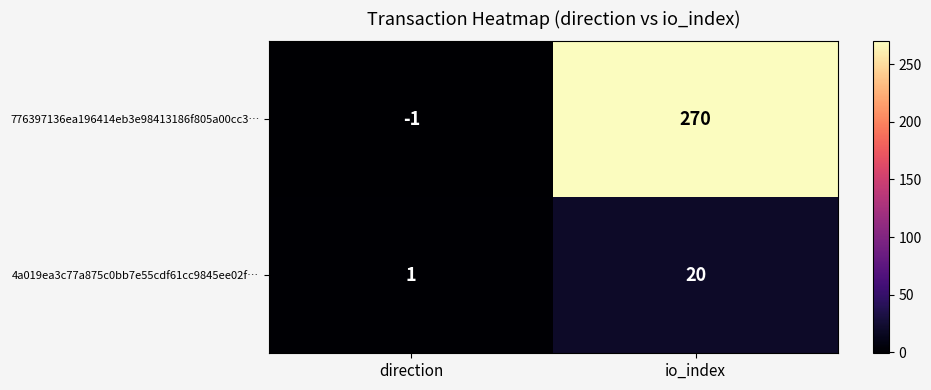

At which category is the sum across all series the highest?

io_index